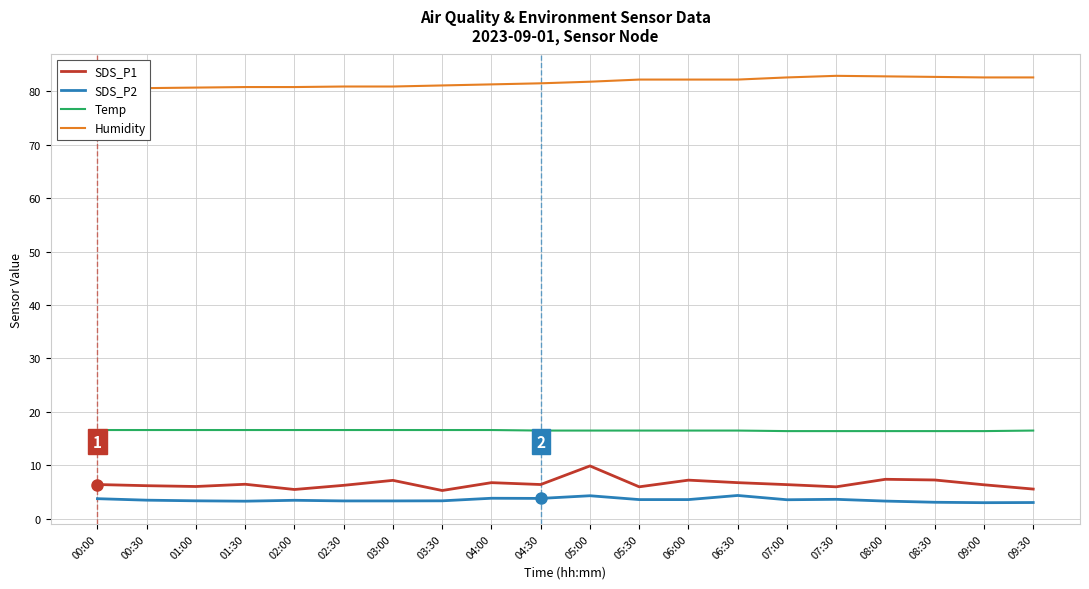

What is the lowest value of the Temp series?

16.4